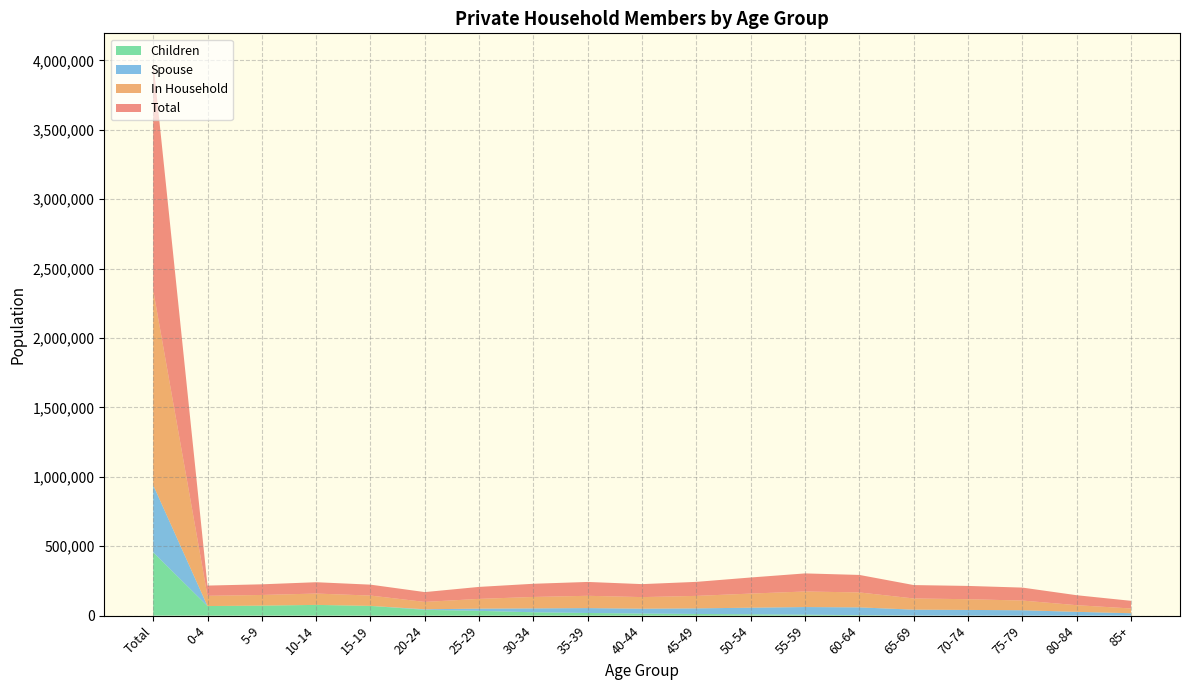

Reading left to right, extract all data points from this chart.

Total: Total=1648916	0-4=73745	5-9=76742	10-14=81686	15-19=78638	20-24=70820	25-29=86286	30-34=94955	35-39=99801	40-44=93492	45-49=101057	50-54=115937	55-59=130276	60-64=126091	65-69=96498	70-74=95650	75-79=93350	80-84=71637	85+=55237
In Household: Total=1405820	0-4=73745	5-9=76742	10-14=81682	15-19=74394	20-24=53025	25-29=70286	30-34=82382	35-39=88597	40-44=83488	45-49=89906	50-54=101740	55-59=112085	60-64=107584	65-69=80645	70-74=77269	75-79=69822	80-84=48010	85+=34183
Spouse: Total=484177	0-4=0	5-9=2	10-14=3	15-19=223	20-24=3961	25-29=16023	30-34=28097	35-39=35262	40-44=35330	45-49=40302	50-54=47486	55-59=54984	60-64=55958	65-69=42151	70-74=40890	75-79=38791	80-84=27332	85+=17278
Children: Total=456322	0-4=69068	5-9=72194	10-14=77363	15-19=70034	20-24=41823	25-29=34462	30-34=24162	35-39=19083	40-44=14734	45-49=12070	50-54=9687	55-59=6904	60-64=3574	65-69=894	70-74=231	75-79=30	80-84=8	85+=1